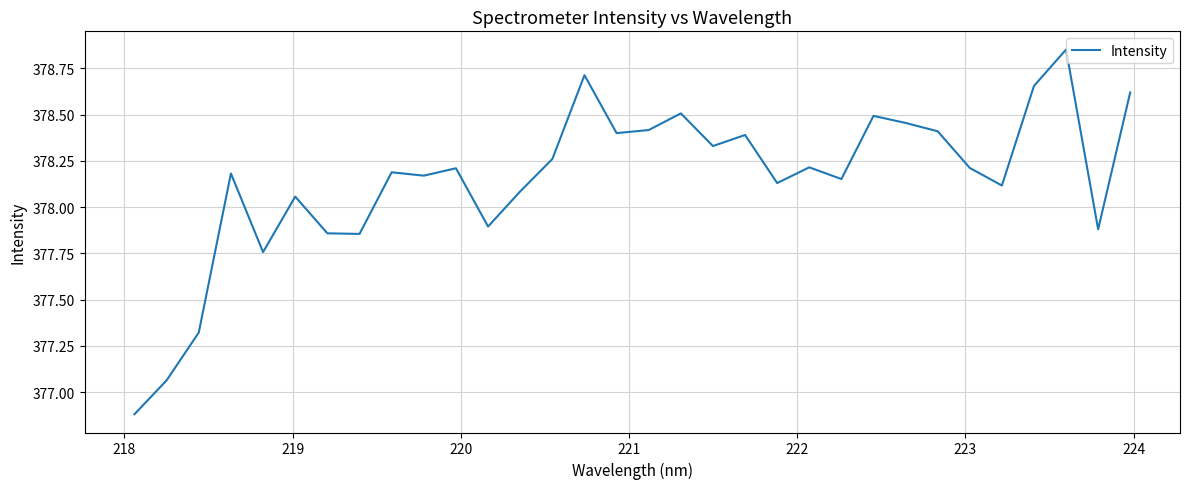

How many series are shown in this chart?

1